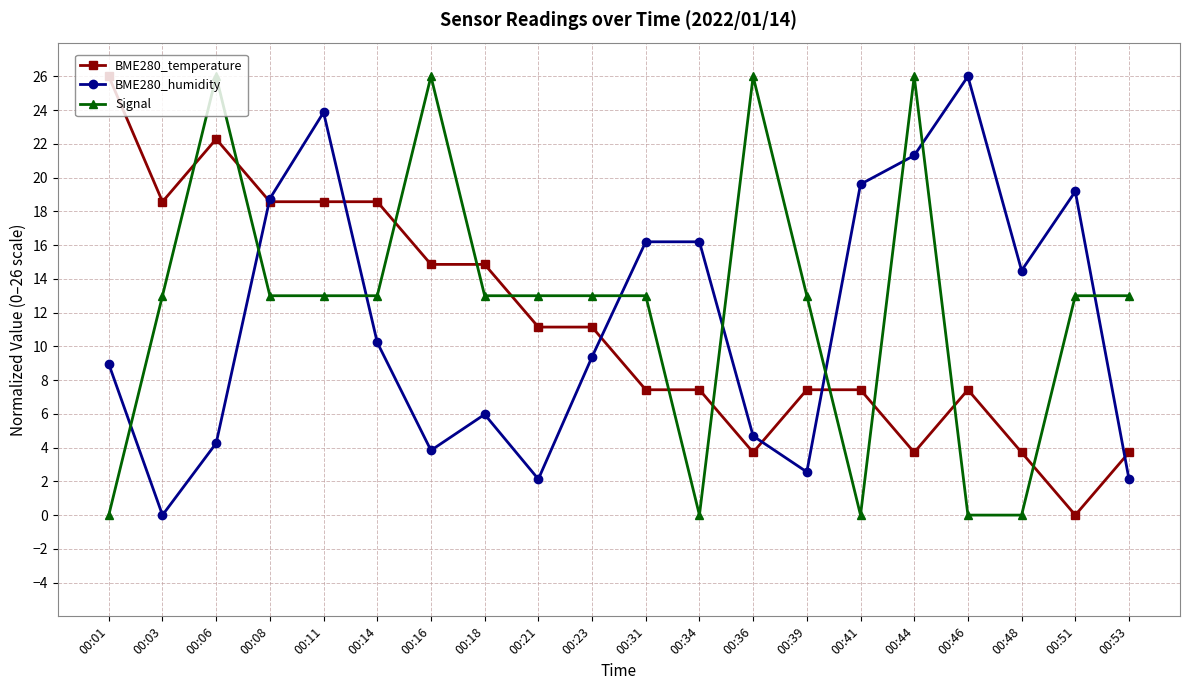

What is the value of the BME280_temperature point at the 3rd from the left?

22.3